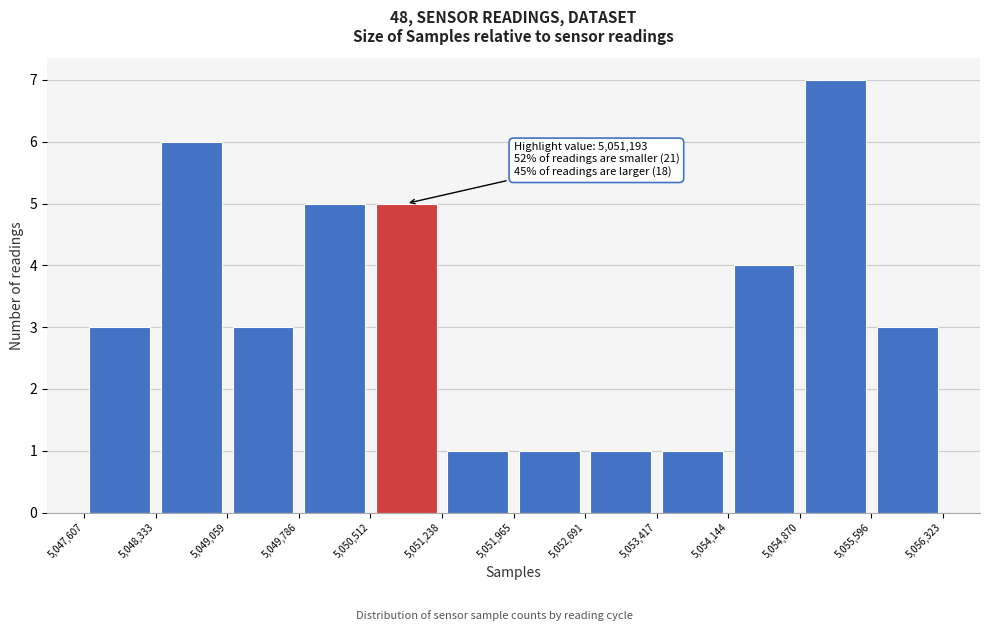

Which range on the x-axis has the tallest bar?

5,054,870 to 5,055,596